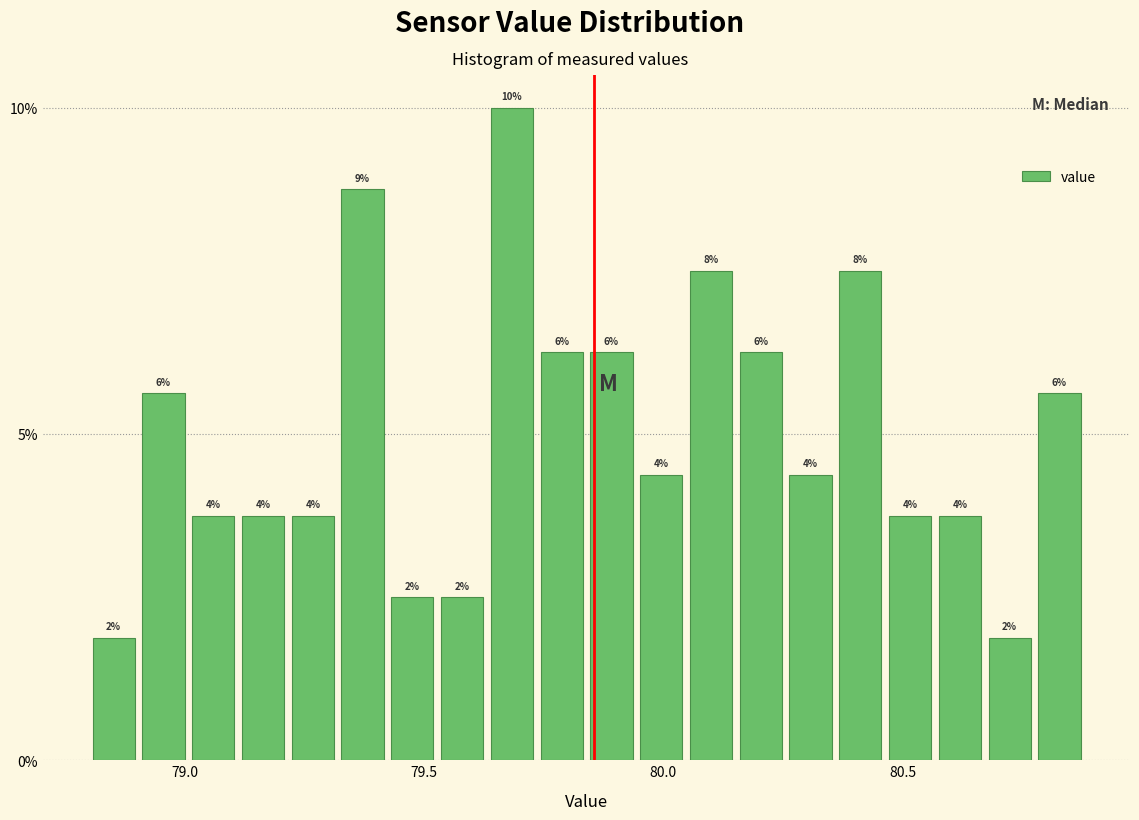

Around what value on the x-axis is the tallest bar? Give the approximate position of its centre, as read against the axis.

79.70